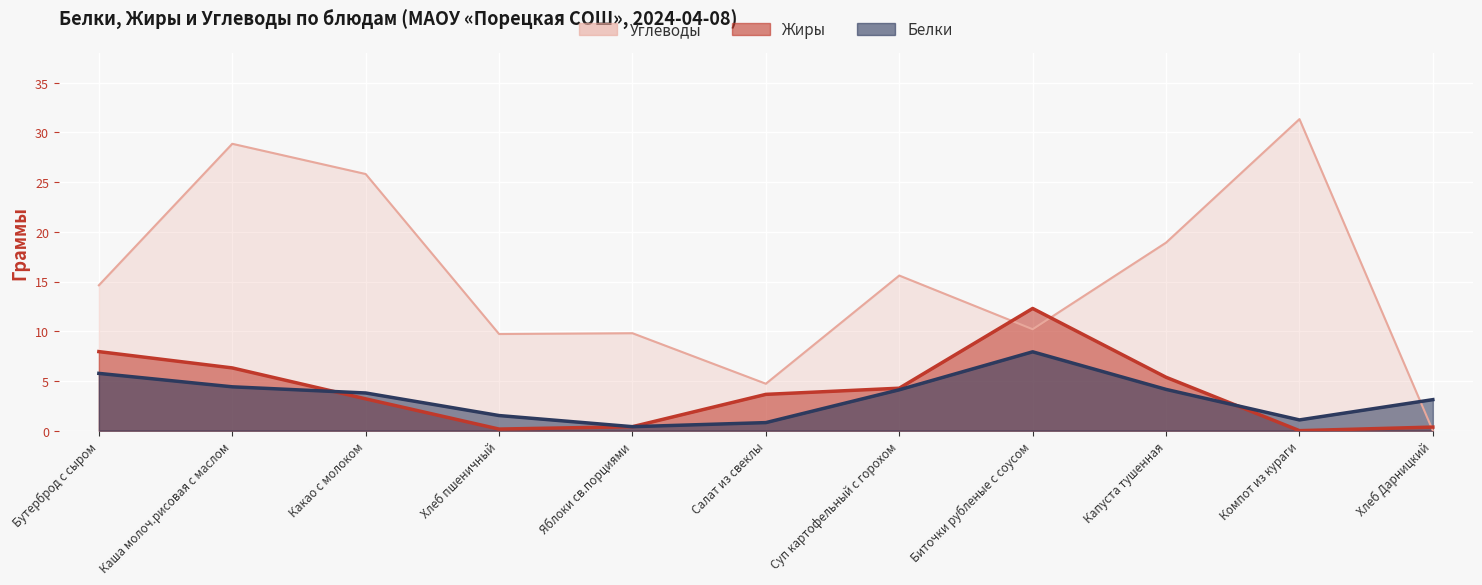

At how many categories does at least one series exceed 13?

6